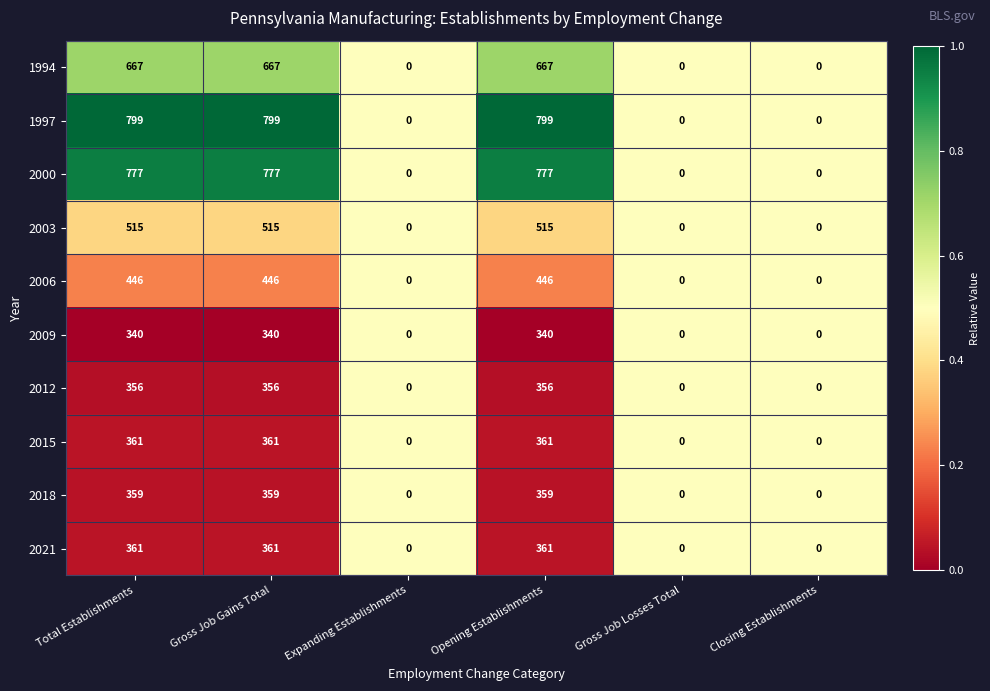

What is the total value across all series at Closing Establishments?

0